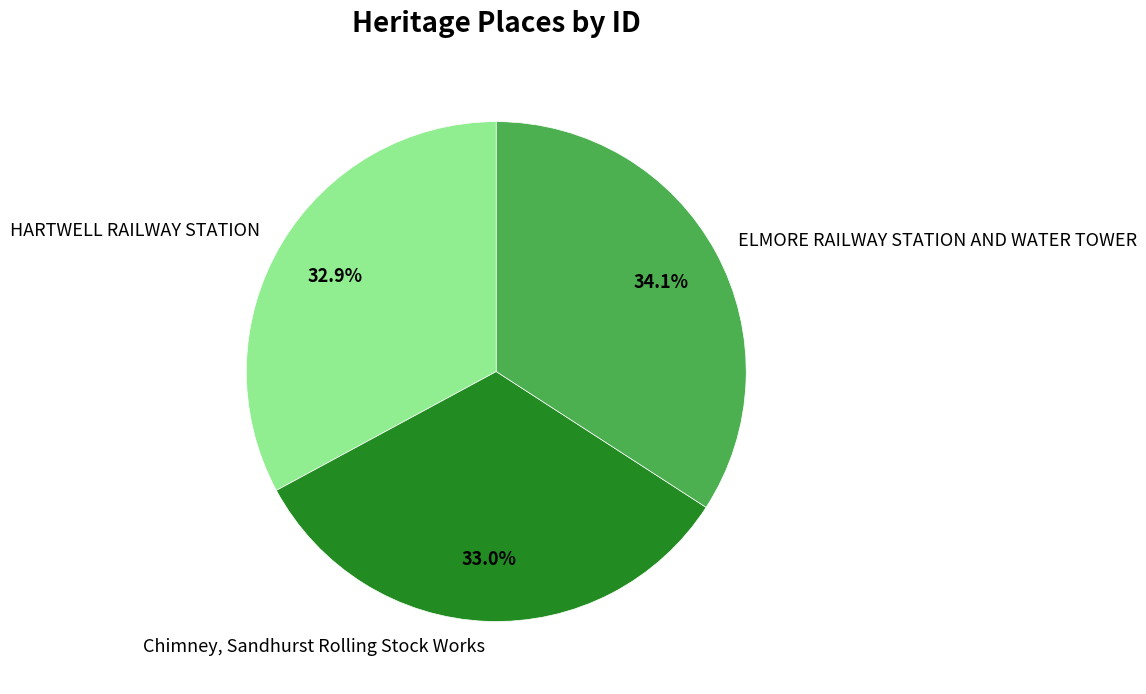

How many segments does this pie chart have?

3